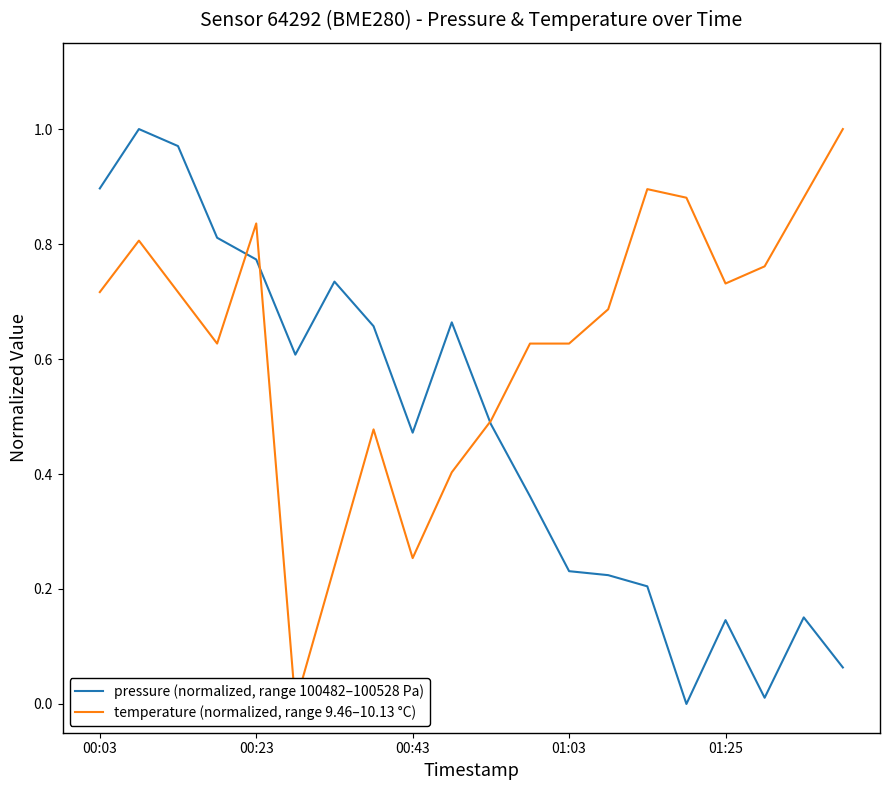

Reading left to right, transcribe all the data shown in this chart.

pressure (normalized, range 100482–100528 Pa): 0.9	1.0	1.0	0.8	0.8	0.6	0.7	0.7	0.5	0.7	0.5	0.4	0.2	0.2	0.2	0.0	0.1	0.0	0.2	0.1
temperature (normalized, range 9.46–10.13 °C): 0.7	0.8	0.7	0.6	0.8	0.0	0.2	0.5	0.3	0.4	0.5	0.6	0.6	0.7	0.9	0.9	0.7	0.8	0.9	1.0